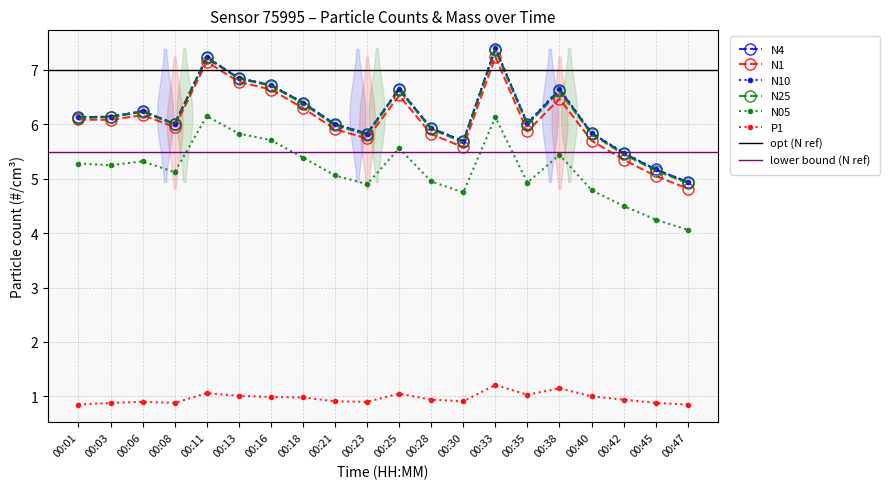

What are all the series names shown in the legend?

N4, N1, N10, N25, N05, P1